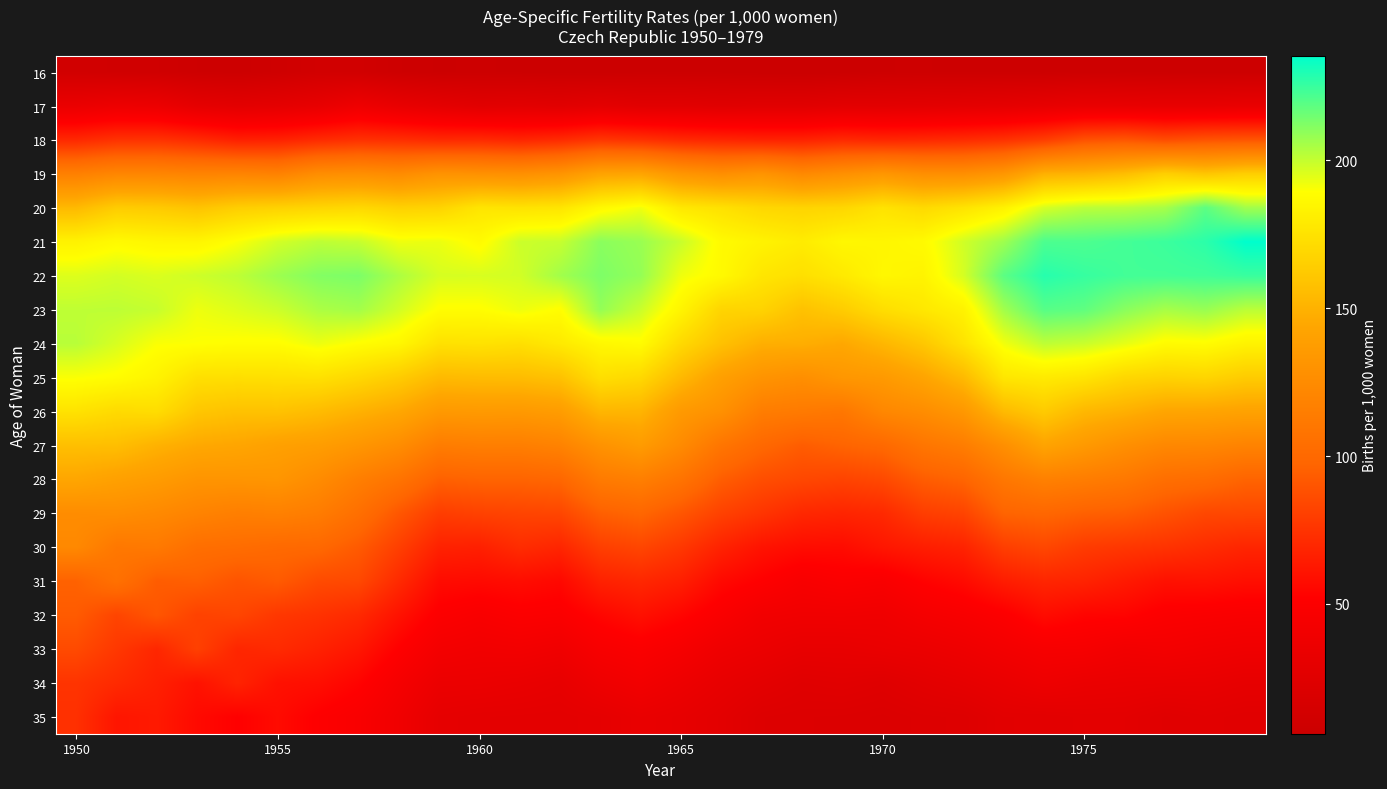

Reading right to left, transcribe all the data shown in this chart.

16: 7.7	7.6	7.9	8.3	8.6	7.9	8.2	8.0	8.5	8.3	6.8	6.1	6.5	7.1	7.1	7.2	6.4	6.7	7.1	7.7	7.3	8.5	11.4	12.1	9.5	7.7	8.3	10.3	10.8	11.8
17: 33.0	32.1	32.0	32.6	33.1	31.4	29.5	28.7	27.7	27.1	27.4	25.7	25.9	24.9	26.2	26.1	28.4	26.0	27.1	26.2	29.1	32.6	37.8	31.8	28.9	27.7	29.5	35.7	36.8	34.2
18: 90.2	89.2	86.4	90.6	88.5	79.6	74.2	71.6	70.2	69.2	70.6	67.6	67.5	68.9	70.7	74.2	76.3	71.3	68.8	71.0	70.6	72.9	74.0	71.2	67.1	66.4	71.3	74.8	74.5	70.2
19: 164.9	160.1	165.2	156.1	151.1	149.4	132.8	127.3	127.5	132.8	128.1	123.0	131.2	127.2	132.3	143.0	142.0	131.3	127.8	128.9	130.4	124.8	127.6	126.3	117.8	119.6	119.0	120.7	120.9	116.7
20: 206.1	218.6	205.2	202.1	201.7	196.9	183.0	175.4	170.4	175.3	168.8	167.6	169.2	174.2	177.9	191.8	186.4	176.3	175.1	176.4	167.2	166.0	169.9	168.2	166.3	164.4	158.9	162.4	163.5	153.8
21: 235.4	227.4	224.5	223.0	221.3	221.5	206.8	197.8	187.1	184.8	185.6	179.8	183.5	187.2	199.3	207.7	210.3	199.6	198.7	187.2	193.0	192.4	199.8	201.2	197.5	190.2	184.6	184.9	187.2	183.1
22: 224.9	223.6	223.1	223.3	225.4	228.3	218.8	197.0	183.8	185.6	178.7	173.4	176.9	186.9	192.3	208.6	212.6	206.1	197.6	196.6	196.8	204.4	212.9	211.6	207.0	201.2	198.4	196.0	197.4	195.4
23: 201.7	207.9	205.2	210.6	218.0	219.7	206.2	183.2	177.8	172.6	163.6	158.0	167.2	167.8	184.3	199.0	208.8	188.6	192.7	188.7	188.8	197.7	206.1	204.3	198.6	195.5	192.5	199.7	201.3	200.9
24: 183.6	188.4	187.7	194.0	199.2	201.3	191.8	175.0	160.9	152.4	144.8	148.2	148.6	157.8	170.3	188.0	185.9	178.8	173.4	175.1	174.3	185.8	188.9	192.8	188.5	188.5	189.6	190.2	196.6	202.2
25: 163.2	168.2	166.8	169.1	176.1	179.2	177.1	154.2	142.7	135.0	133.1	127.3	130.9	139.4	153.7	169.9	173.2	158.1	155.4	155.2	154.2	163.4	169.6	174.3	173.8	173.1	173.6	183.7	188.4	190.2
26: 141.1	143.0	143.5	149.2	153.0	162.8	154.4	133.7	126.0	121.9	110.3	112.6	114.6	128.7	135.1	151.4	152.2	137.2	134.9	135.4	134.7	144.7	150.0	155.2	158.5	158.0	160.7	172.3	170.8	175.1
27: 118.9	121.8	122.3	127.8	135.1	142.4	127.5	114.6	109.2	100.2	97.3	93.7	99.8	109.1	124.4	136.5	130.0	118.5	115.7	115.8	114.2	126.1	132.7	137.9	140.0	143.5	145.3	150.0	156.5	156.8
28: 97.1	102.5	104.3	111.3	114.7	117.2	110.5	97.6	93.8	85.1	82.6	84.4	87.3	94.2	107.7	116.2	113.0	98.8	97.2	97.2	95.7	107.9	115.8	125.3	132.3	131.5	131.4	136.7	140.0	144.0
29: 84.2	84.4	89.2	94.3	95.7	98.9	97.2	82.6	79.9	70.6	68.8	70.1	76.0	81.6	90.8	98.6	95.2	83.7	82.9	81.8	79.7	91.3	104.8	114.2	117.4	115.8	119.1	123.5	126.4	125.7
30: 69.0	72.1	75.1	76.8	78.9	84.2	80.1	67.9	65.5	62.2	57.5	57.9	60.8	67.7	77.3	83.7	80.4	69.1	72.2	66.5	67.4	80.7	92.8	99.9	100.7	102.9	104.2	112.1	110.9	123.1
31: 58.9	60.6	59.9	63.9	68.0	69.1	65.0	57.2	53.2	47.4	49.3	46.6	52.0	56.4	66.2	70.0	67.2	56.0	58.1	56.9	57.4	71.2	84.9	85.8	93.0	89.9	95.2	93.8	105.8	96.1
32: 47.4	48.6	49.7	53.9	54.3	57.8	50.5	46.6	43.8	39.3	40.1	39.9	41.2	48.0	54.8	59.7	55.1	49.0	50.0	47.1	50.3	60.6	70.9	74.8	77.1	83.5	81.9	90.9	83.0	93.2
33: 39.2	40.8	42.9	41.4	44.9	45.3	42.1	38.2	35.5	34.1	32.4	32.2	35.5	38.6	44.8	49.0	46.2	39.6	41.9	40.9	42.9	52.1	62.4	67.3	71.3	69.3	81.2	69.6	77.4	85.6
34: 31.0	33.1	33.4	34.0	35.0	37.4	33.8	30.4	27.7	24.5	26.4	25.2	28.5	32.1	36.9	41.6	38.0	31.8	33.9	35.5	35.8	44.3	53.9	58.8	59.9	68.1	60.4	66.5	71.2	75.5
35: 25.4	27.0	25.2	28.1	28.3	27.3	27.1	23.0	22.3	20.6	21.6	21.9	22.8	27.7	31.1	33.4	29.8	28.2	28.6	29.1	30.5	39.8	47.4	51.4	57.3	52.4	56.7	63.8	61.9	73.9